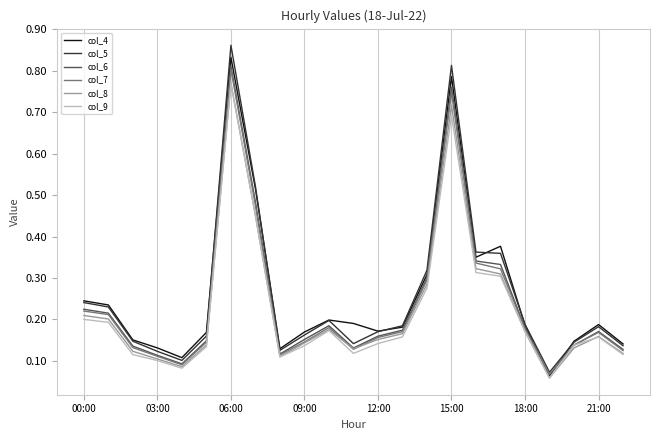

Which series has the largest range (max minus min)?

col_5